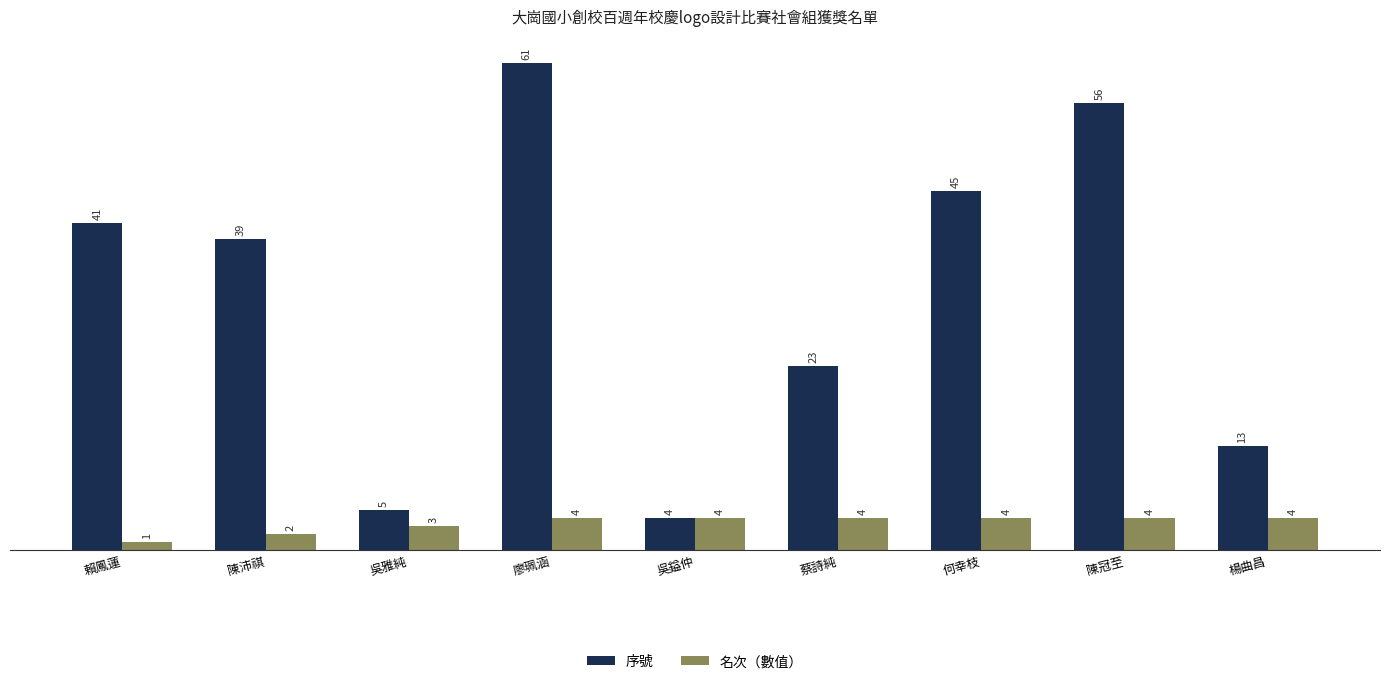

How many bars are there in each group?

2